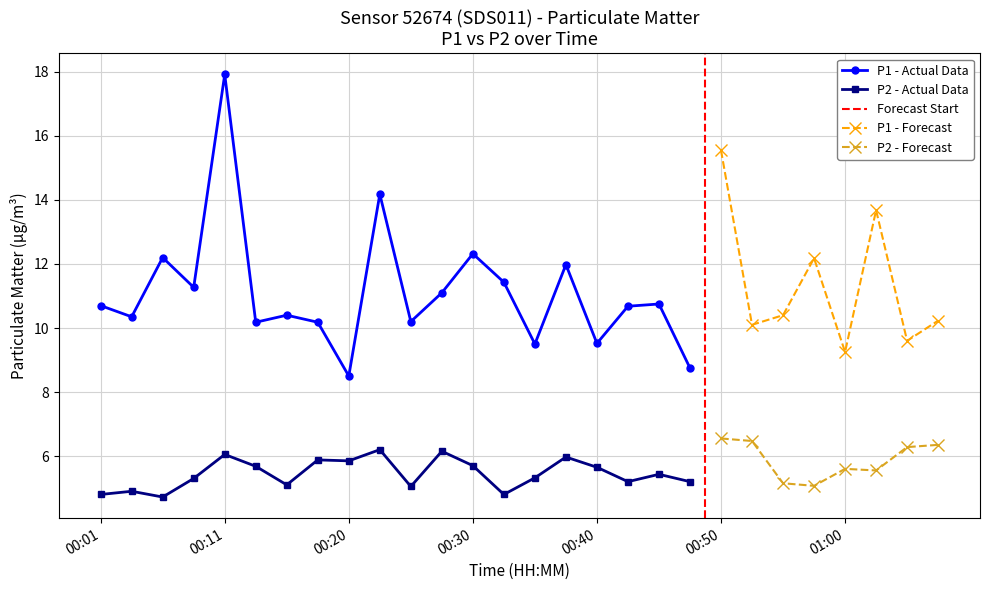

Which category has the highest value in the P2 series?

00:23